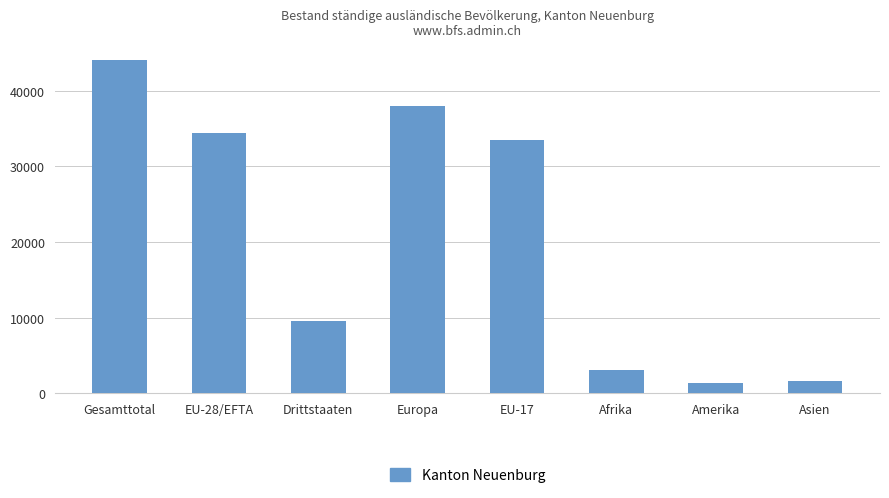

What is the average value?

20682